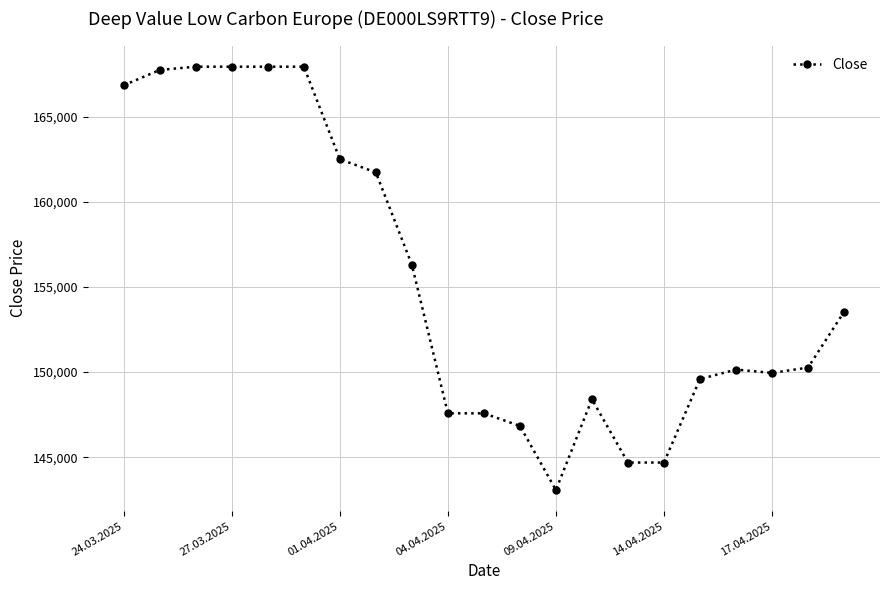

What is the average value?

155387